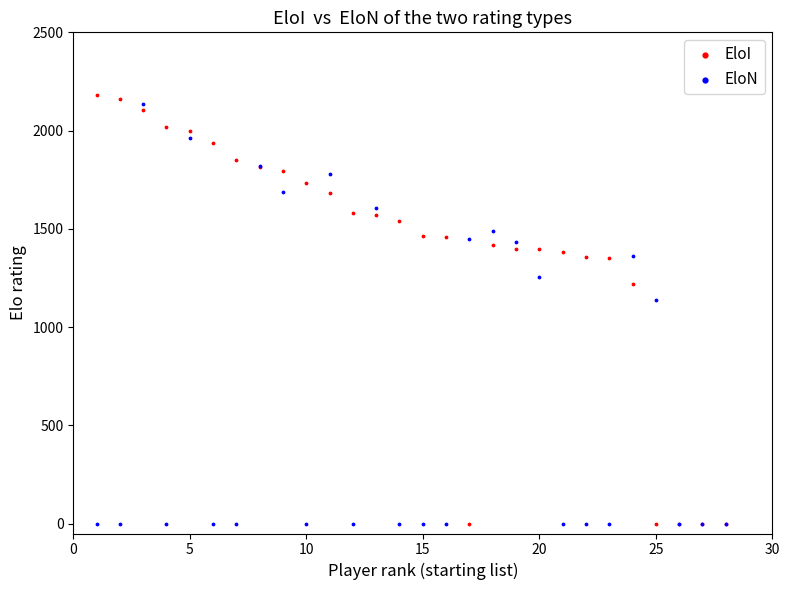

Across all series, what Y value is closest to 1091?

1136